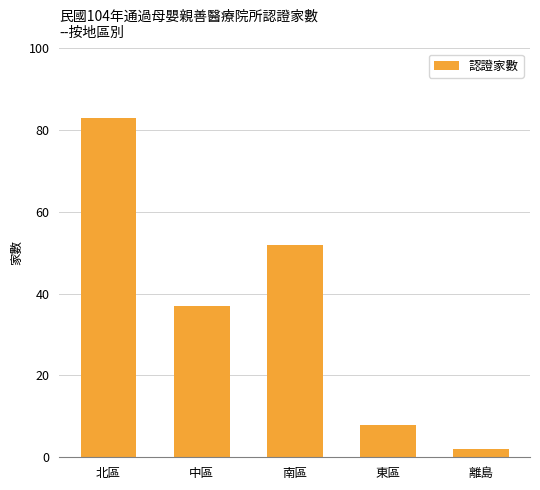

Reading right to left, transcribe all the data shown in this chart.

離島=2	東區=8	南區=52	中區=37	北區=83